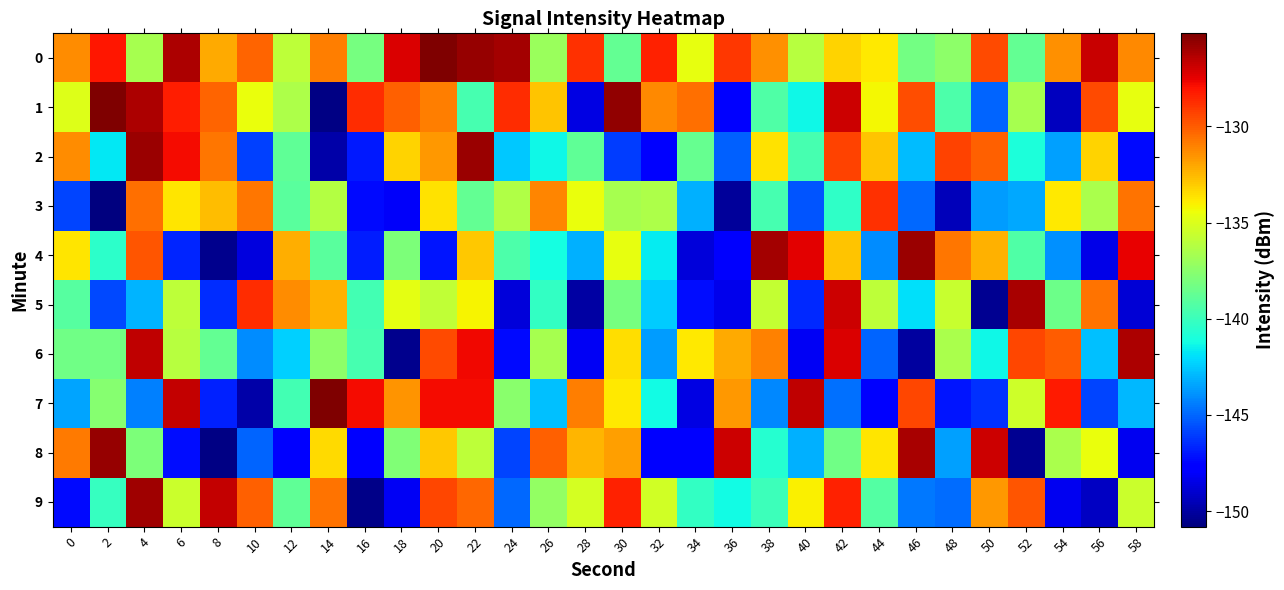

Which label corresponds to the smallest value in the chart?

2